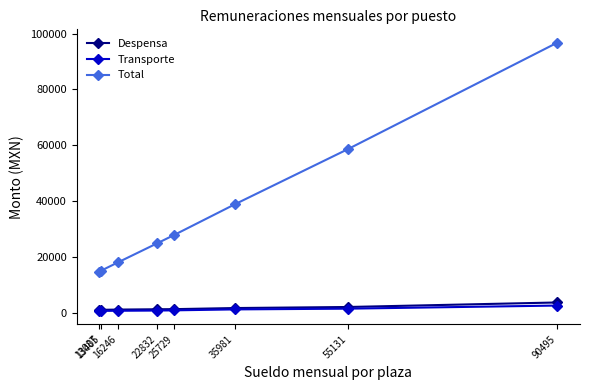

At which category is the sum across all series the highest?

90495